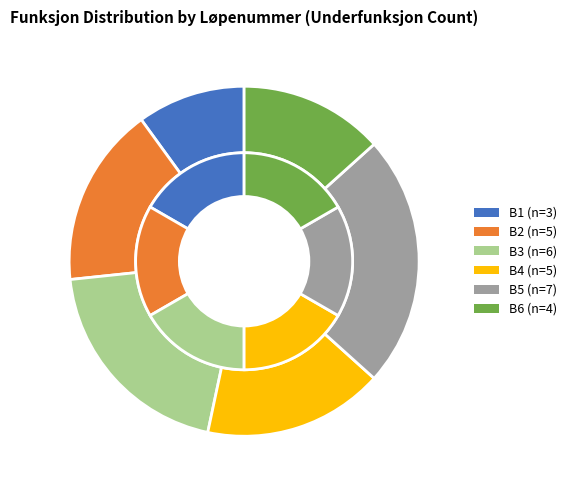

How many segments does this pie chart have?

6